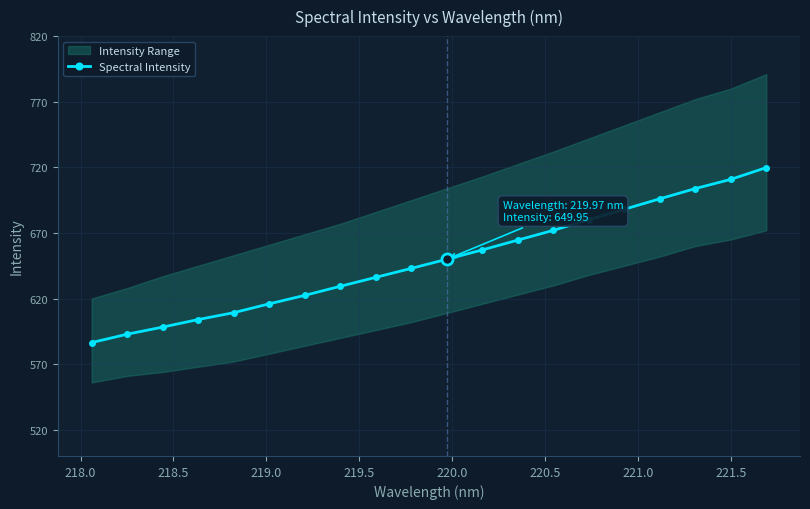

True or false: the data shows 1062.8 at 218.5.

False